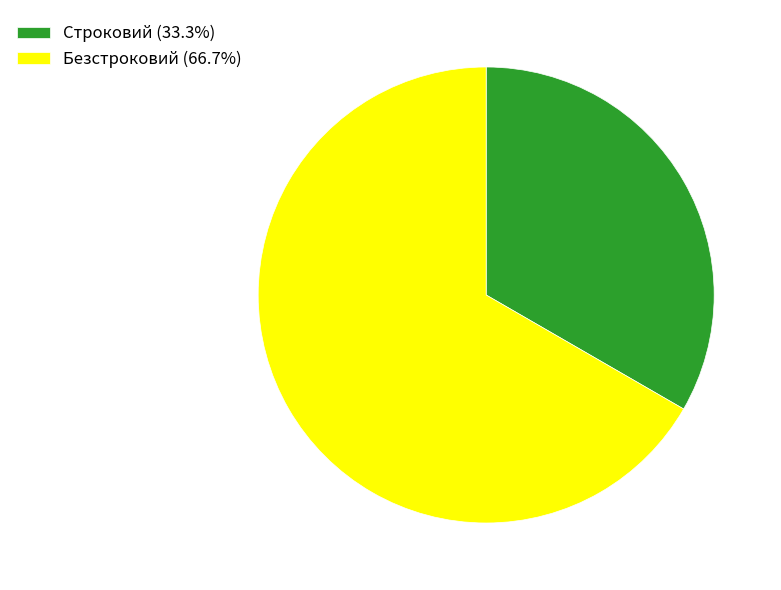

Combined, do Строковий (33.3%) and Безстроковий (66.7%) account for over 50%?

Yes